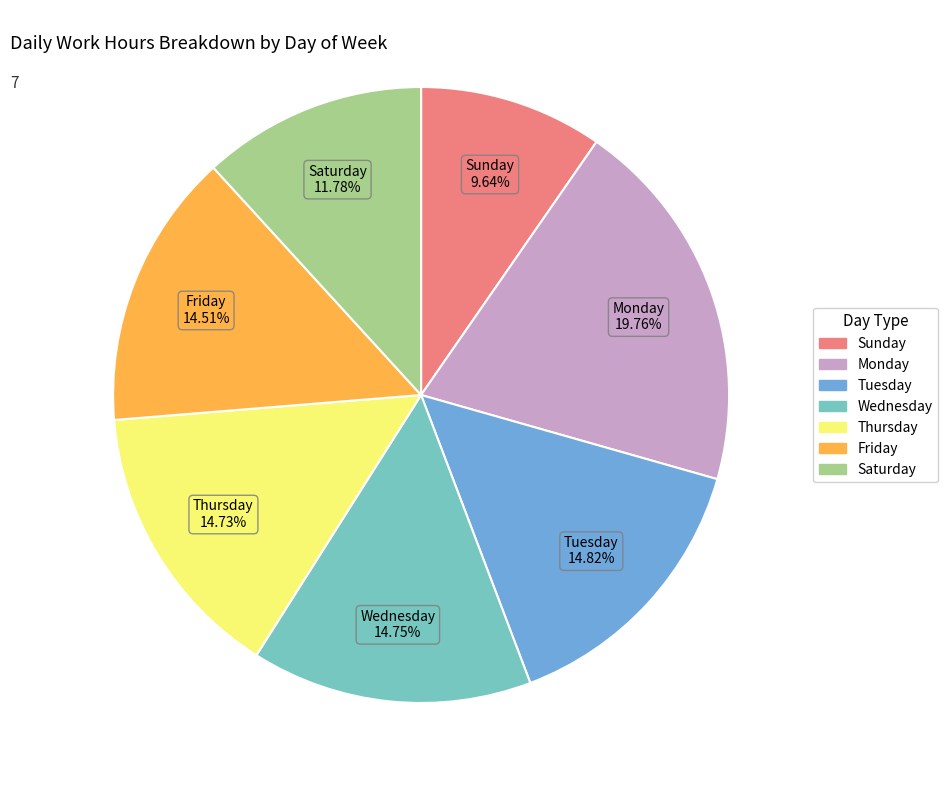

Count the number of slices in the pie.

7